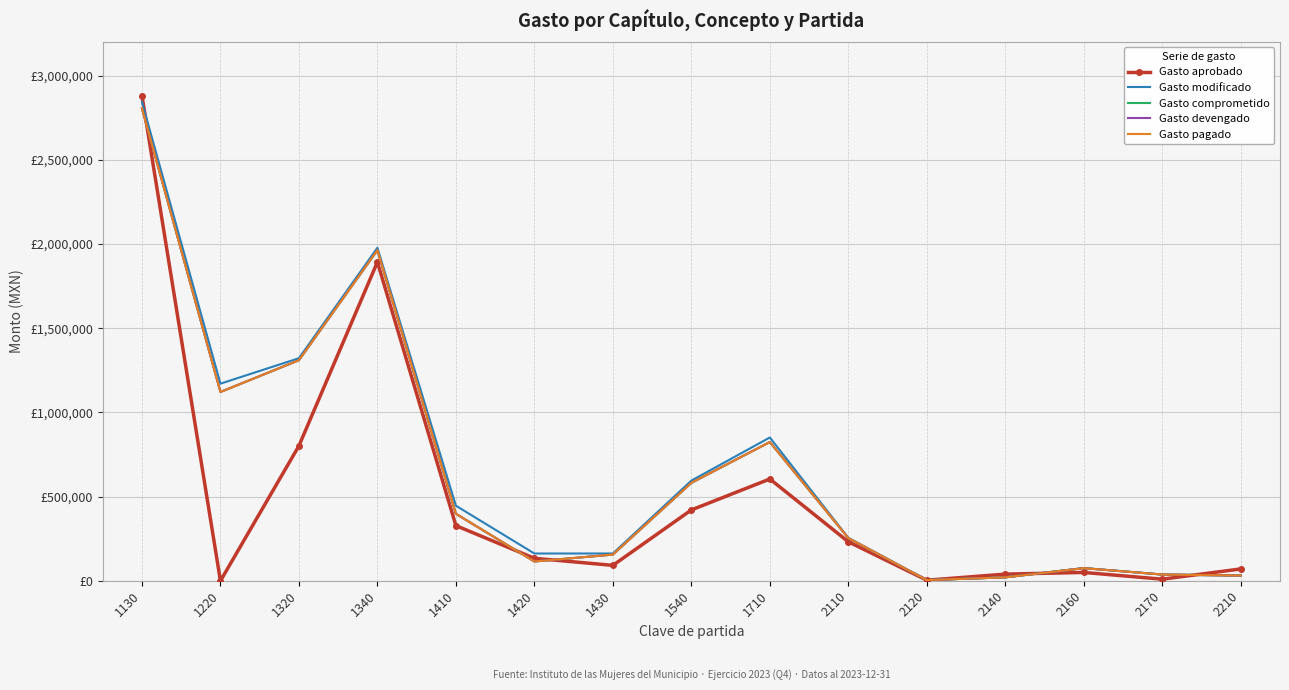

Is the value of Gasto devengado at 1430 greater than the value of Gasto comprometido at 1410?

No